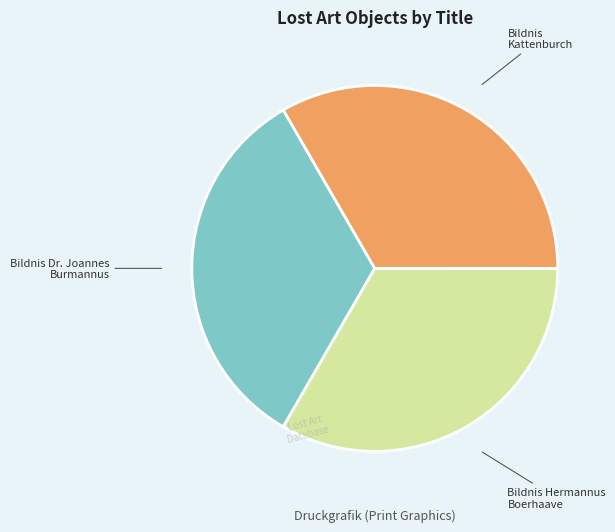

Is there any slice that represents more than half of the pie?

No